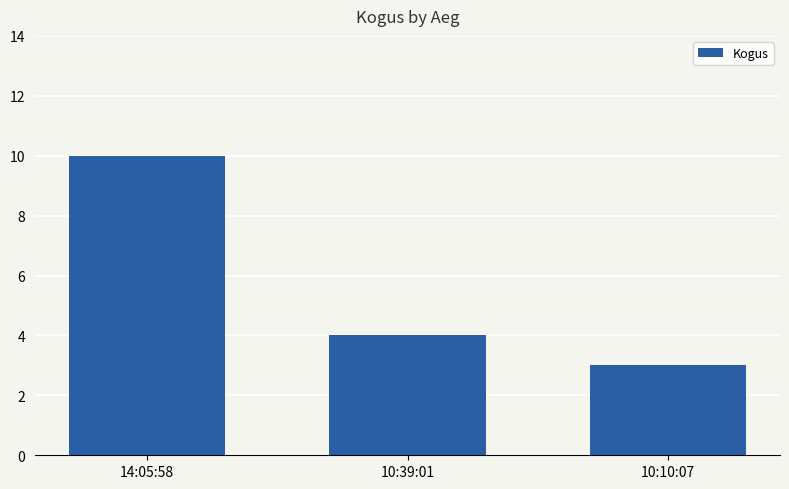

Reading left to right, list all the values displayed in this chart.

10	4	3